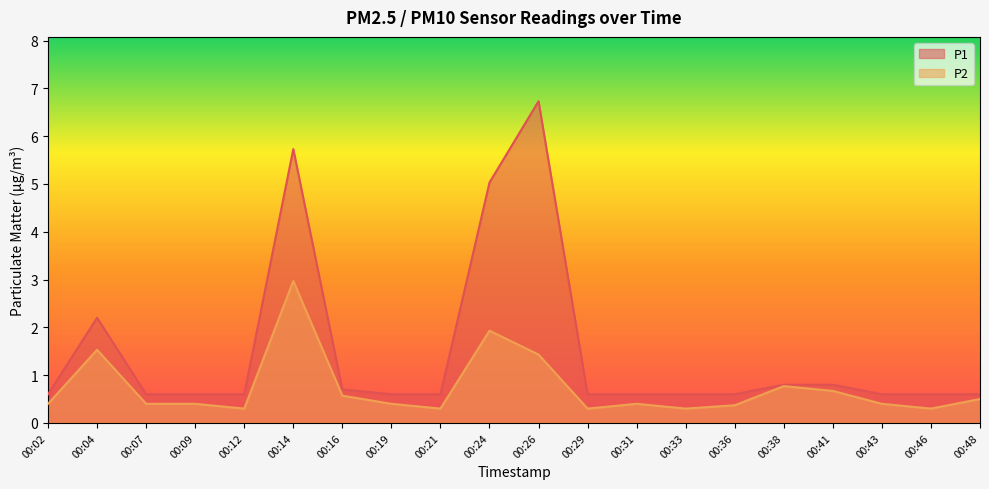

Does the chart display data point markers on the line(s)?

No